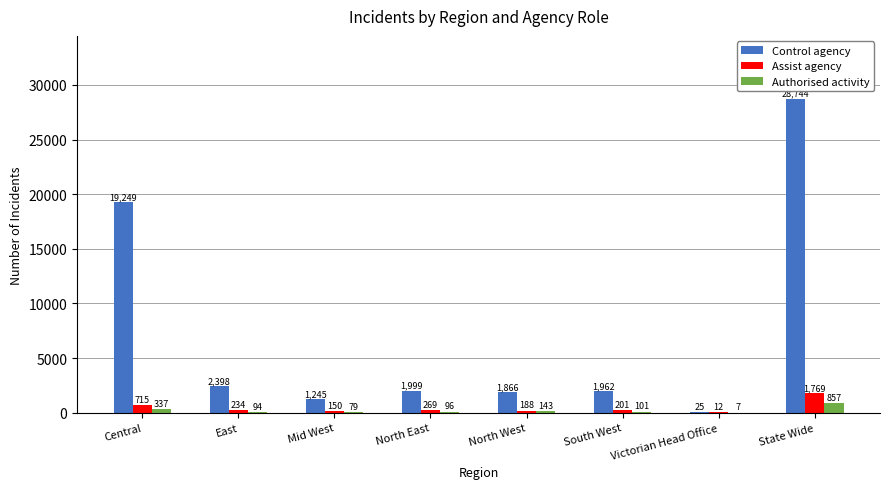

What is the maximum value for Authorised activity?

857